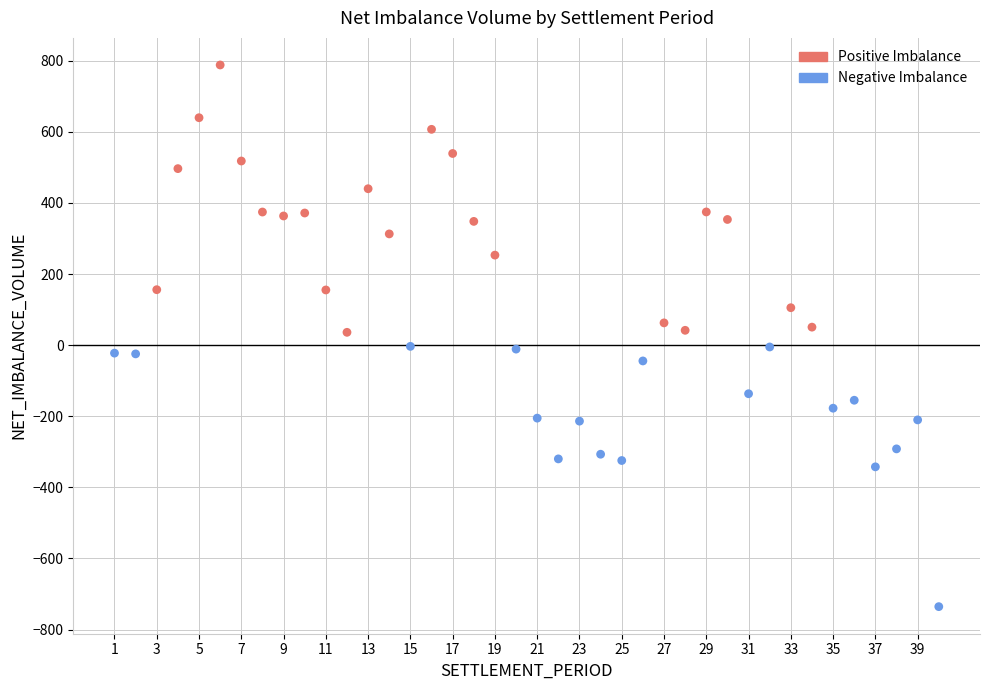

What is the range of X values (max minus min)?

39.0